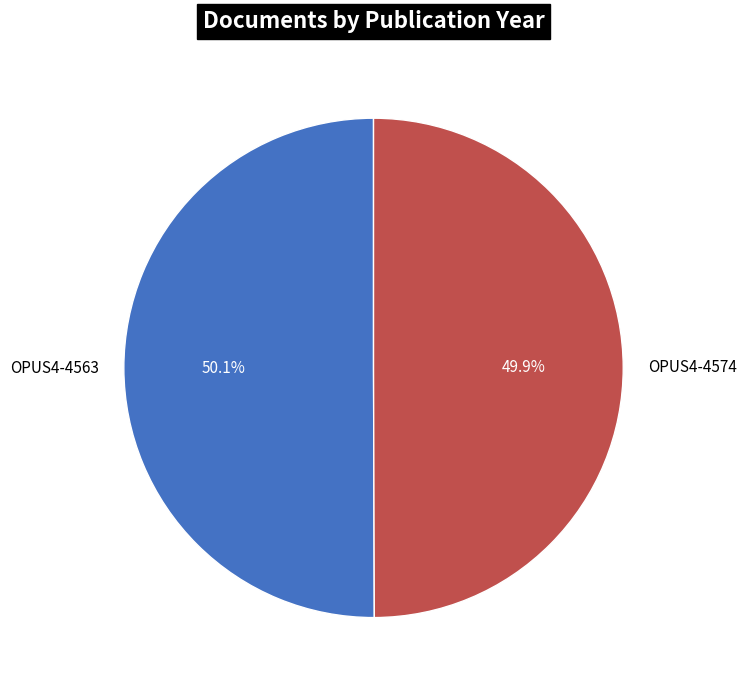

What percentage is NOT represented by OPUS4-4563?

49.9%